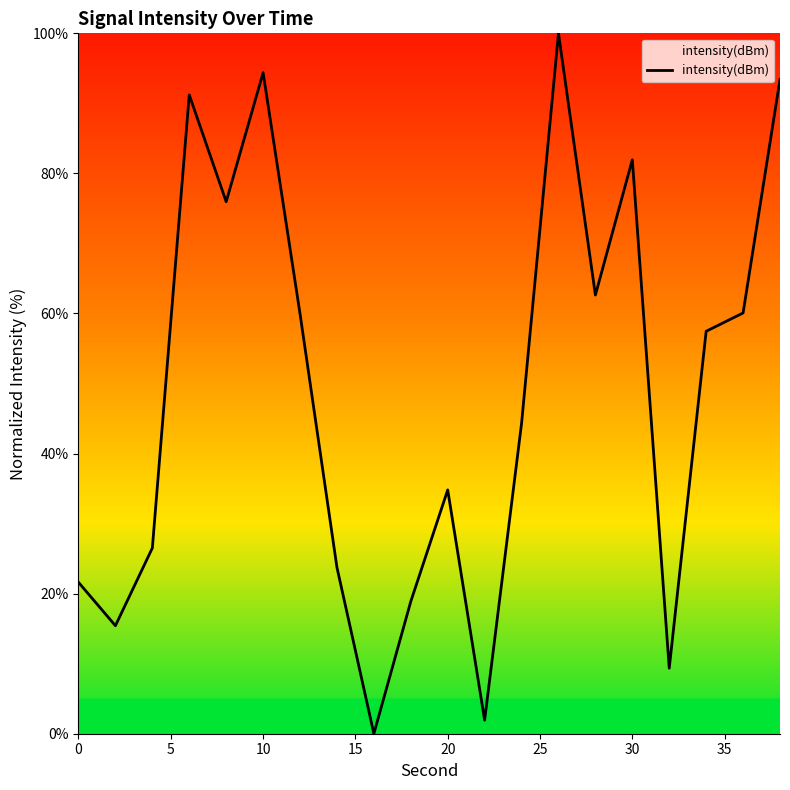

What is the greatest value displayed?

100.0